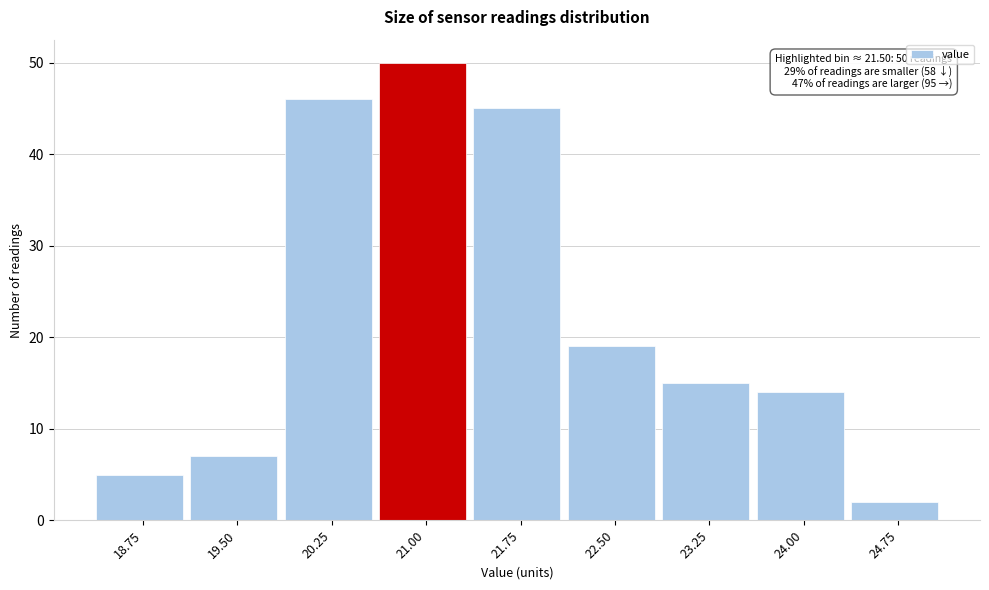

Reading left to right, list all the values displayed in this chart.

5	7	46	50	45	19	15	14	2